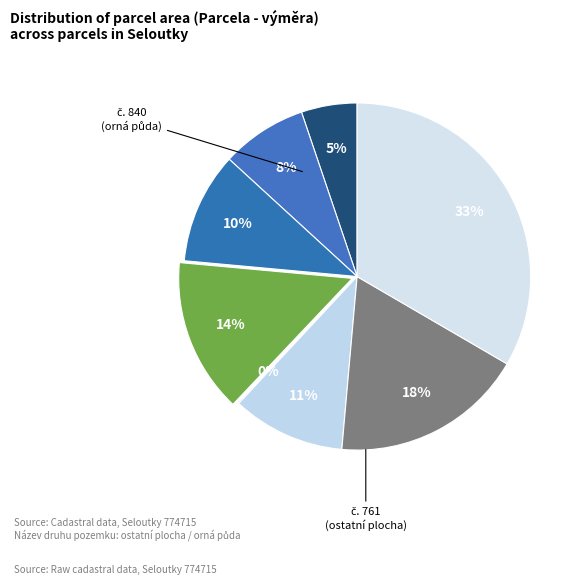

How many slices are in this pie chart?

8